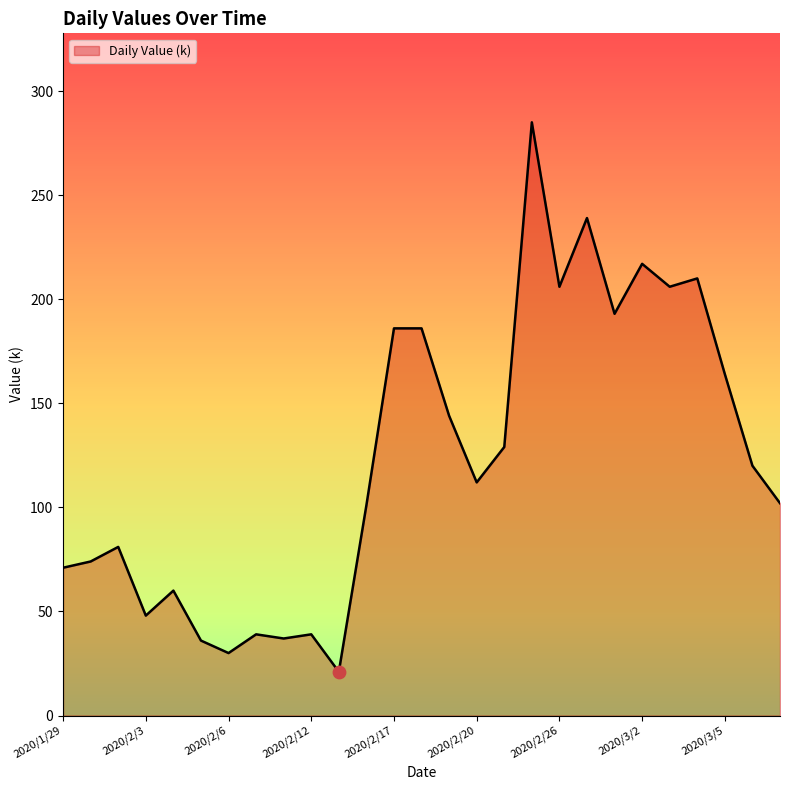

What is the greatest value displayed?

285